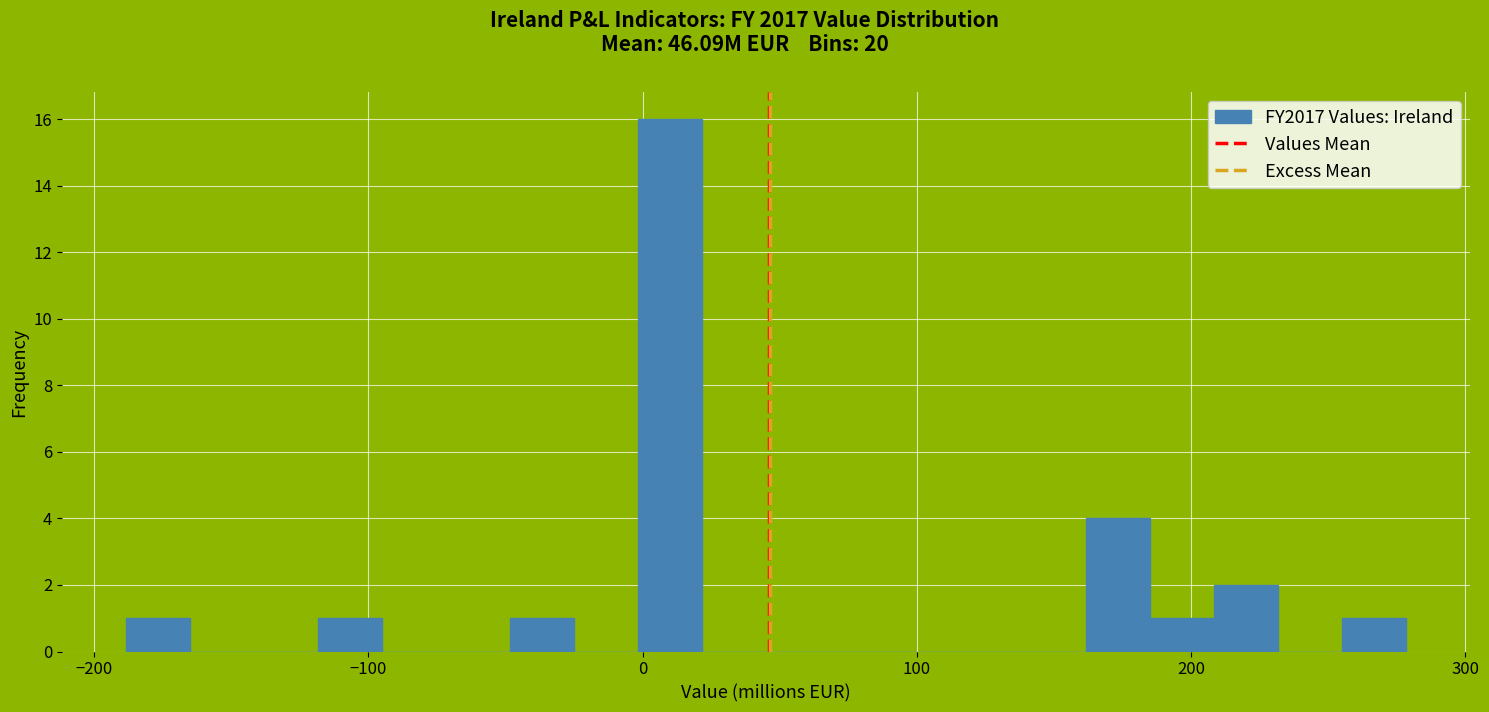

Read against the x-axis, roughly where is the centre of the tallest bar?

10